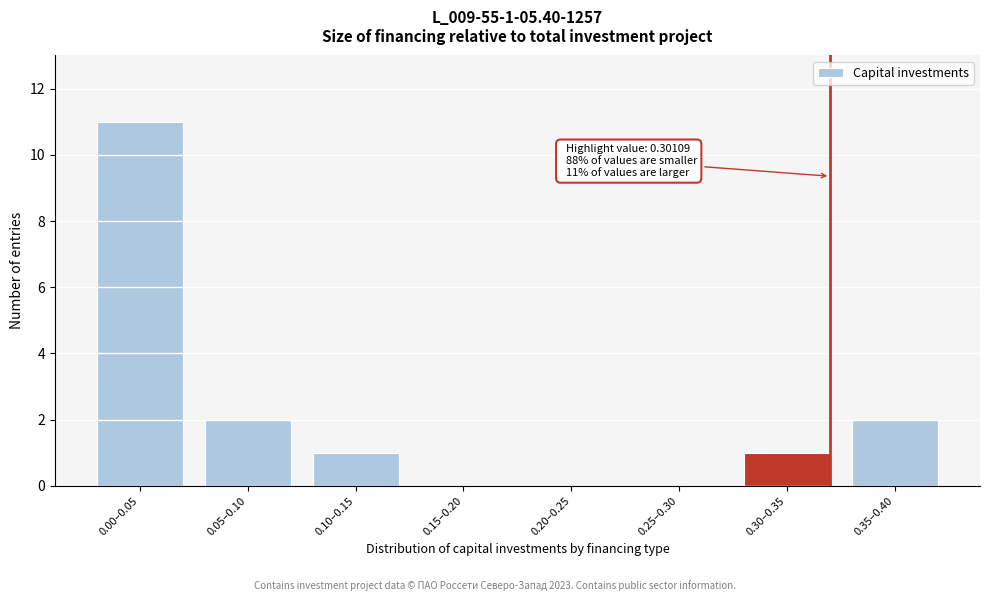

Reading left to right, transcribe all the data shown in this chart.

0.00–0.05=11	0.05–0.10=2	0.10–0.15=1	0.15–0.20=0	0.20–0.25=0	0.25–0.30=0	0.30–0.35=1	0.35–0.40=2